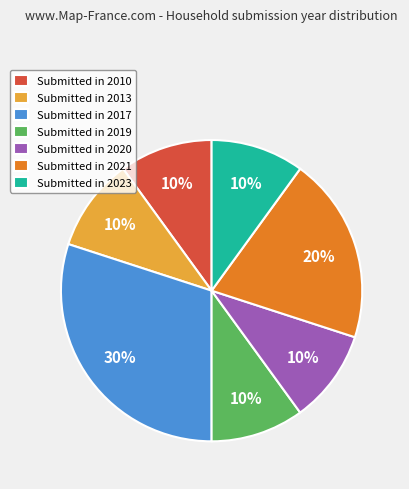

Which category has the biggest portion of the pie?

Submitted in 2017